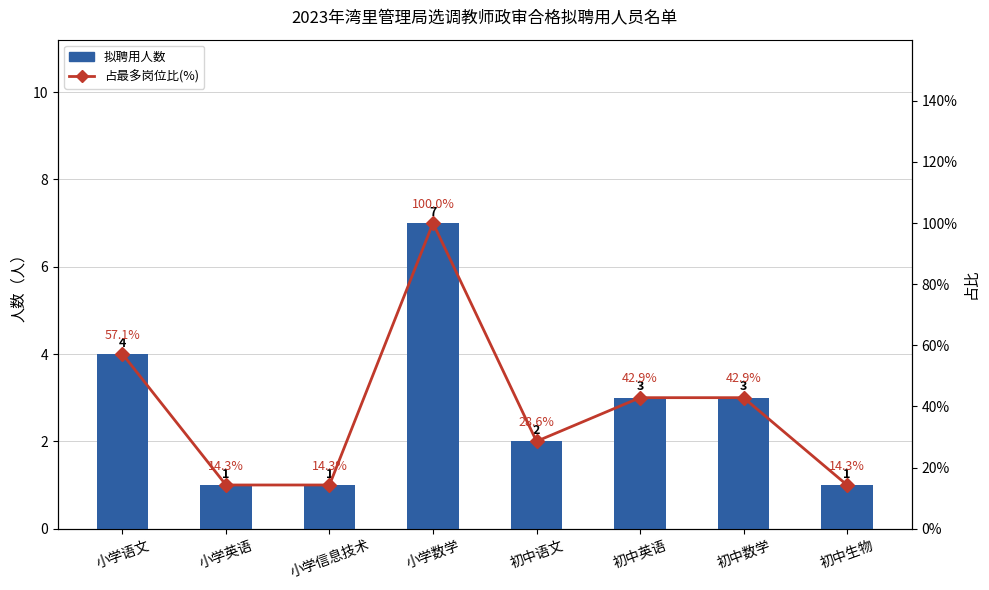

Is the value of 拟聘用人数 at 初中英语 greater than the value of 占比(%) at 初中英语?

No